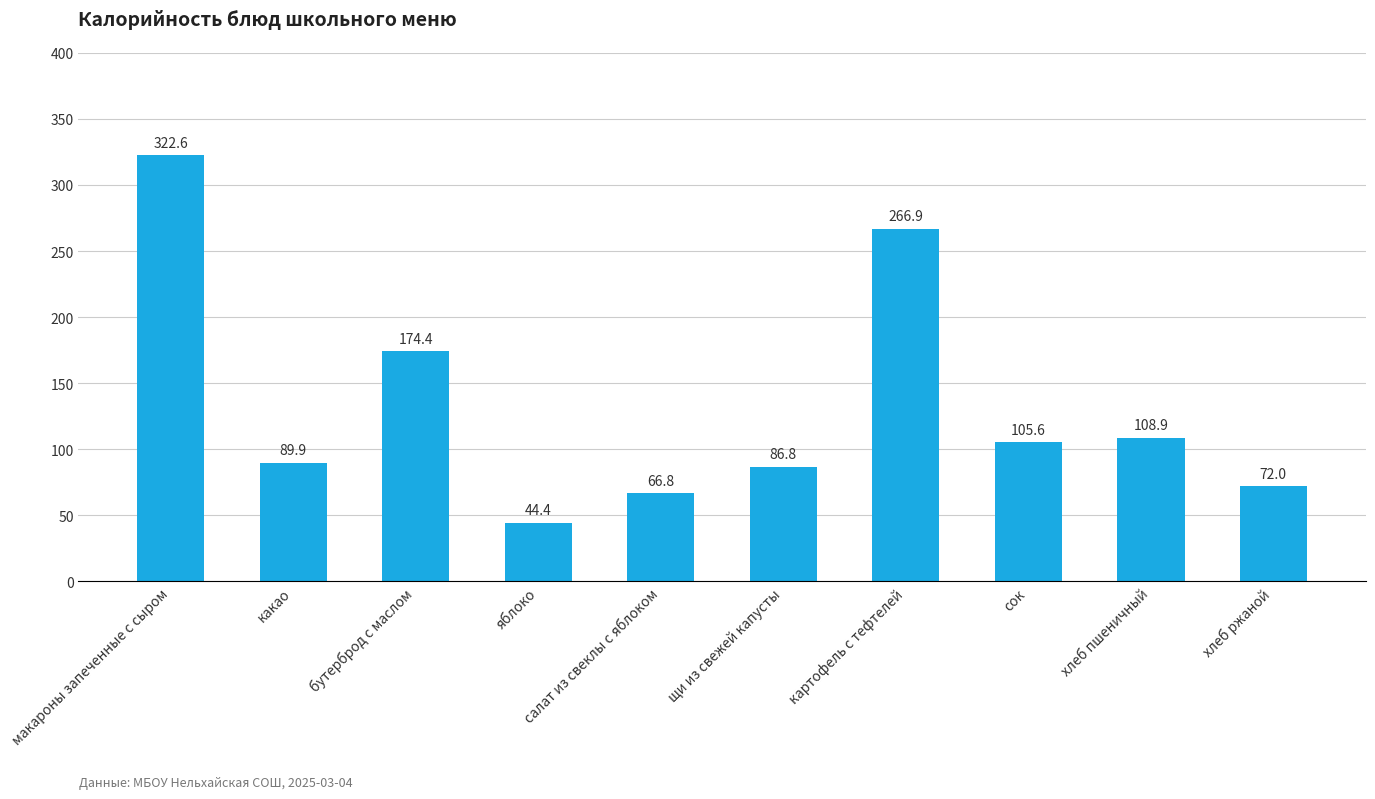

What is the sum of all values?

1338.3